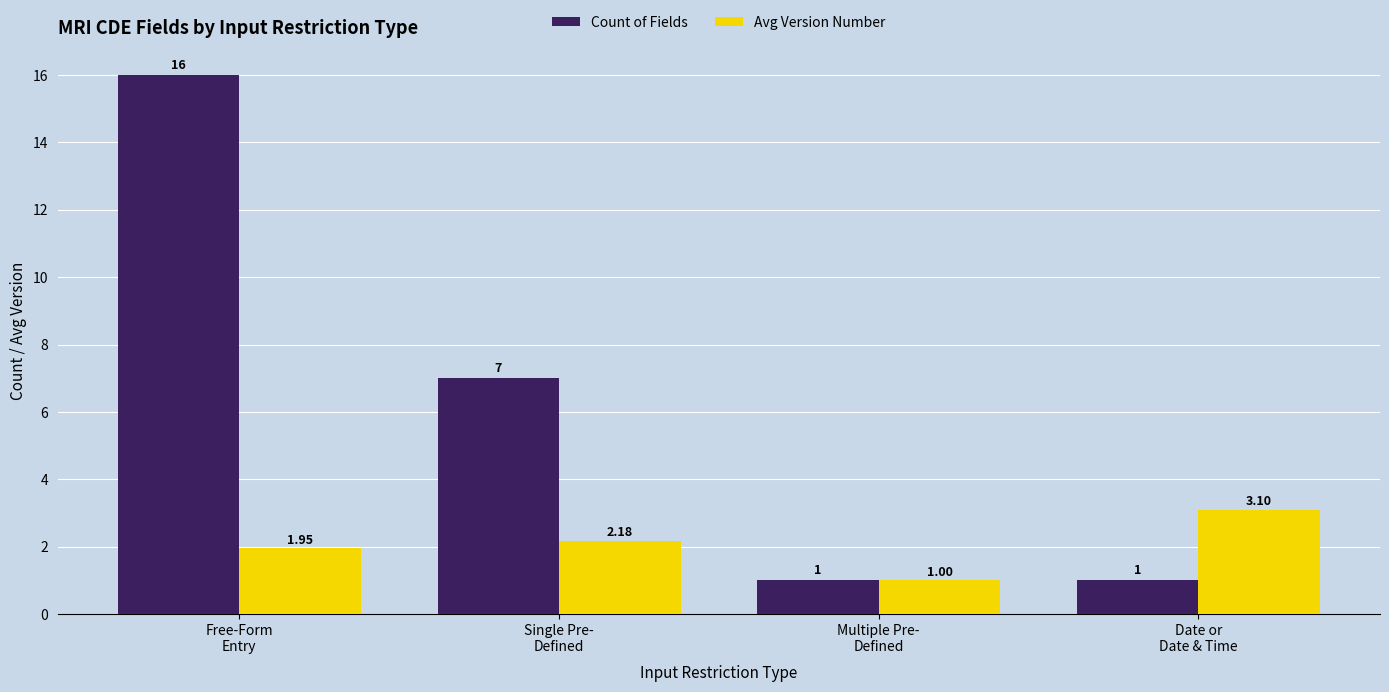

The Count of Fields series shows 1.0 at Date or
Date & Time. True or false?

True